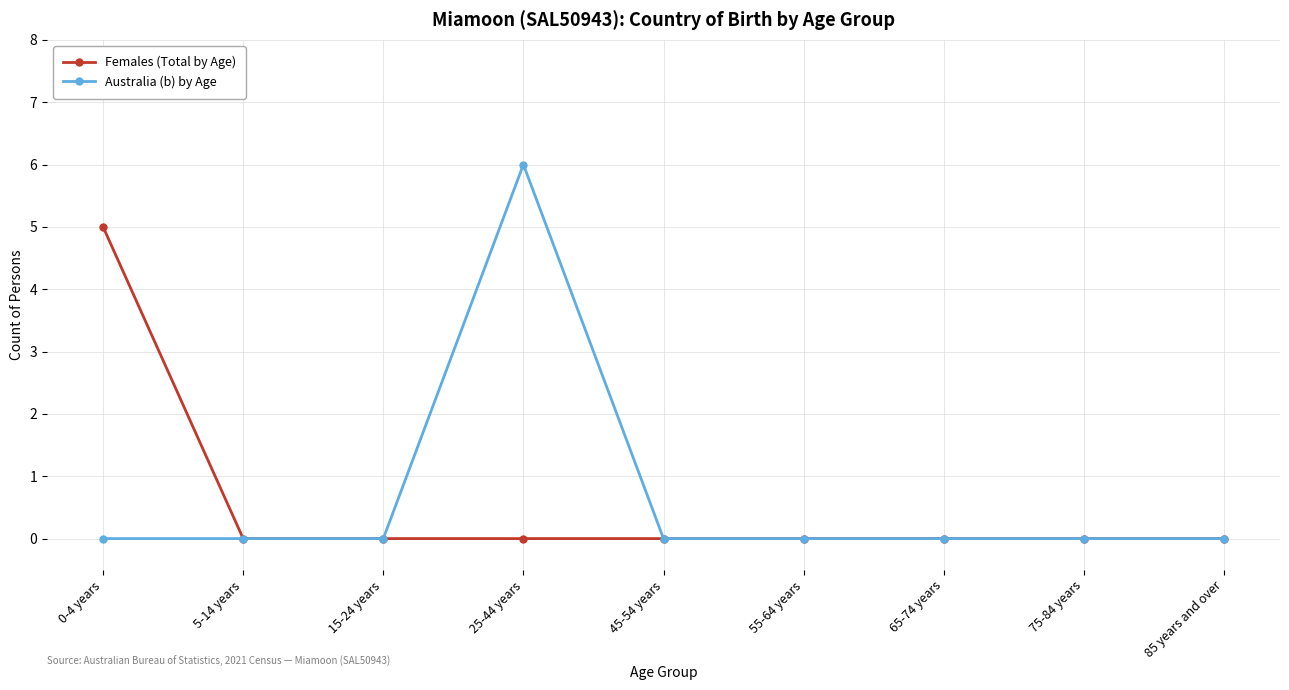

Reading left to right, extract all data points from this chart.

Females (Total by Age): 0-4 years=5	5-14 years=0	15-24 years=0	25-44 years=0	45-54 years=0	55-64 years=0	65-74 years=0	75-84 years=0	85 years and over=0
Australia (b) by Age: 0-4 years=0	5-14 years=0	15-24 years=0	25-44 years=6	45-54 years=0	55-64 years=0	65-74 years=0	75-84 years=0	85 years and over=0